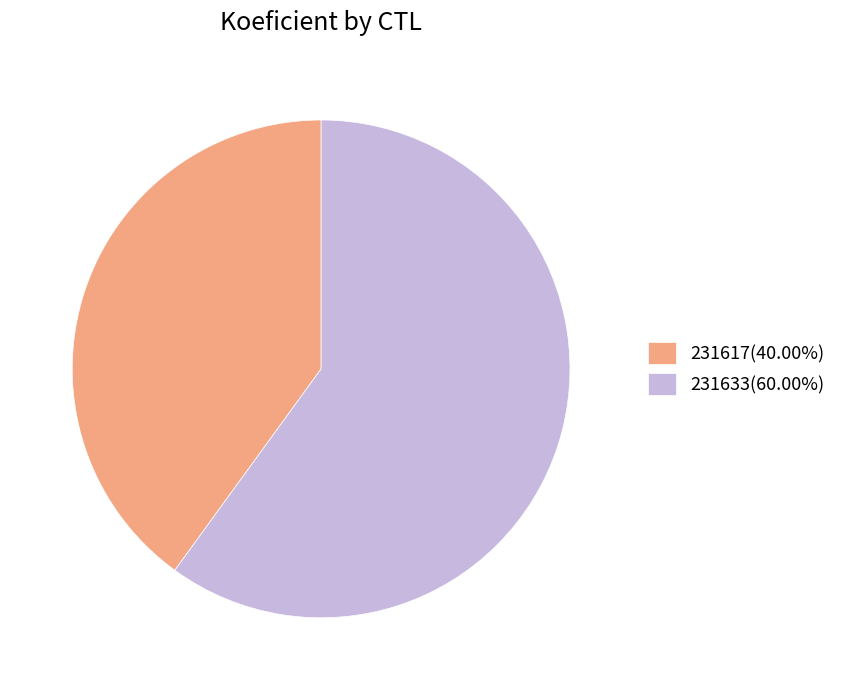

Which slice represents more than half of the pie?

231633